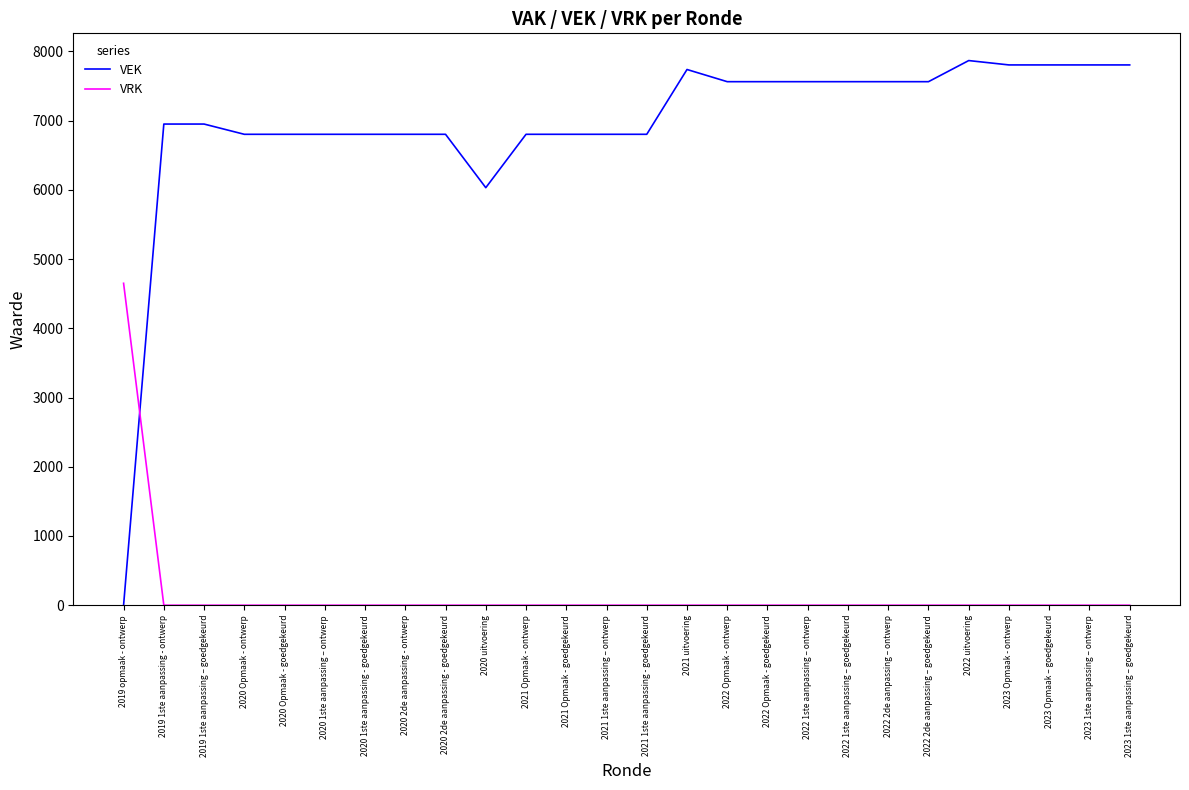

Reading right to left, list all the values displayed in this chart.

VEK: 2023 1ste aanpassing – goedgekeurd=7804	2023 1ste aanpassing – ontwerp=7804	2023 Opmaak – goedgekeurd=7804	2023 Opmaak - ontwerp=7804	2022 uitvoering=7867	2022 2de aanpassing – goedgekeurd=7562	2022 2de aanpassing – ontwerp=7562	2022 1ste aanpassing – goedgekeurd=7562	2022 1ste aanpassing – ontwerp=7562	2022 Opmaak - goedgekeurd=7562	2022 Opmaak - ontwerp=7562	2021 uitvoering=7738	2021 1ste aanpassing - goedgekeurd=6802	2021 1ste aanpassing – ontwerp=6802	2021 Opmaak - goedgekeurd=6802	2021 Opmaak - ontwerp=6802	2020 uitvoering=6031	2020 2de aanpassing - goedgekeurd=6802	2020 2de aanpassing - ontwerp=6802	2020 1ste aanpassing - goedgekeurd=6802	2020 1ste aanpassing – ontwerp=6802	2020 Opmaak - goedgekeurd=6802	2020 Opmaak - ontwerp=6802	2019 1ste aanpassing – goedgekeurd=6950	2019 1ste aanpassing - ontwerp=6950	2019 opmaak - ontwerp=0
VRK: 2023 1ste aanpassing – goedgekeurd=0	2023 1ste aanpassing – ontwerp=0	2023 Opmaak – goedgekeurd=0	2023 Opmaak - ontwerp=0	2022 uitvoering=0	2022 2de aanpassing – goedgekeurd=0	2022 2de aanpassing – ontwerp=0	2022 1ste aanpassing – goedgekeurd=0	2022 1ste aanpassing – ontwerp=0	2022 Opmaak - goedgekeurd=0	2022 Opmaak - ontwerp=0	2021 uitvoering=0	2021 1ste aanpassing - goedgekeurd=0	2021 1ste aanpassing – ontwerp=0	2021 Opmaak - goedgekeurd=0	2021 Opmaak - ontwerp=0	2020 uitvoering=0	2020 2de aanpassing - goedgekeurd=0	2020 2de aanpassing - ontwerp=0	2020 1ste aanpassing - goedgekeurd=0	2020 1ste aanpassing – ontwerp=0	2020 Opmaak - goedgekeurd=0	2020 Opmaak - ontwerp=0	2019 1ste aanpassing – goedgekeurd=0	2019 1ste aanpassing - ontwerp=0	2019 opmaak - ontwerp=4650